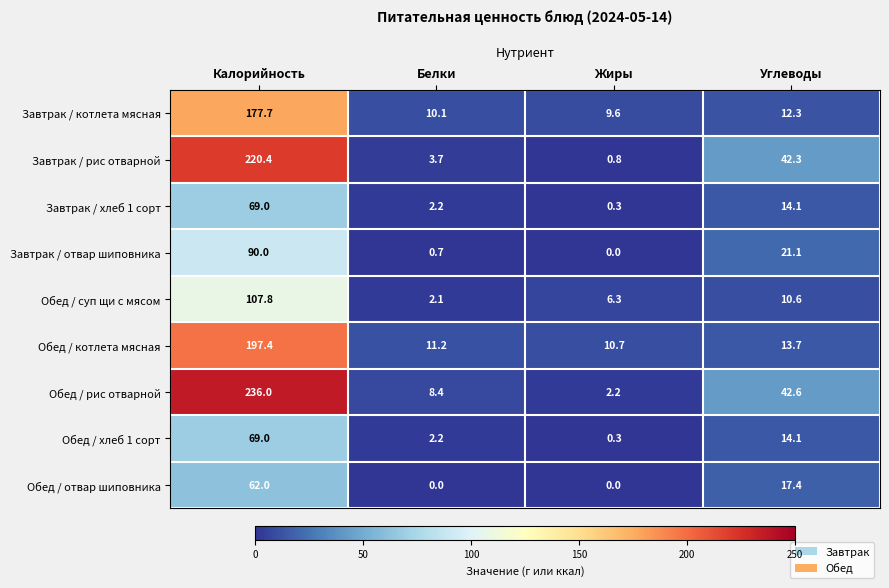

At which label is Обед / суп щи с мясом closest to 54?

Углеводы